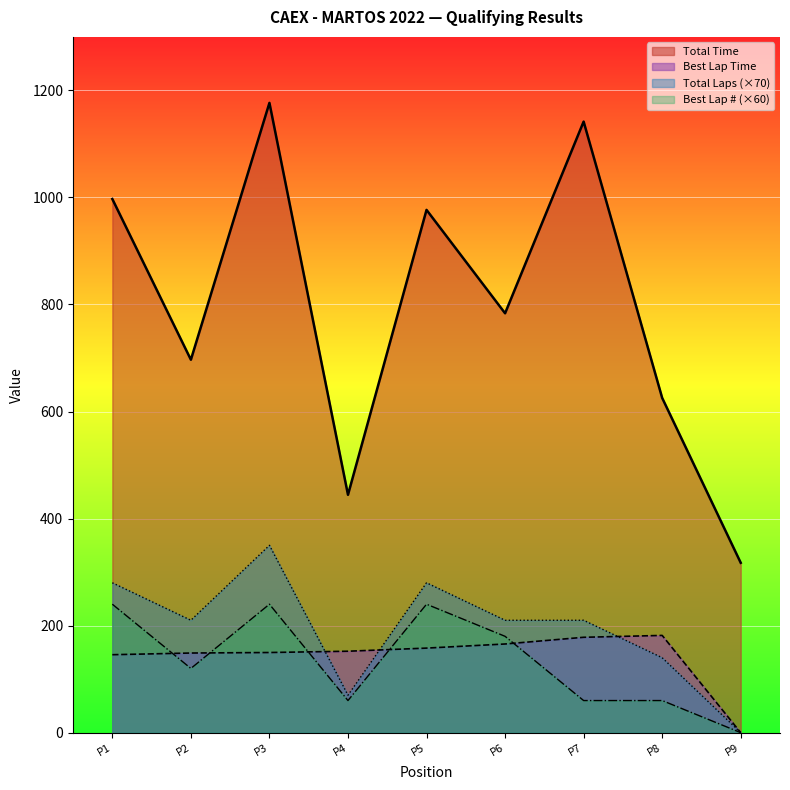

What is the maximum value for Best Lap # (×60)?

240.0